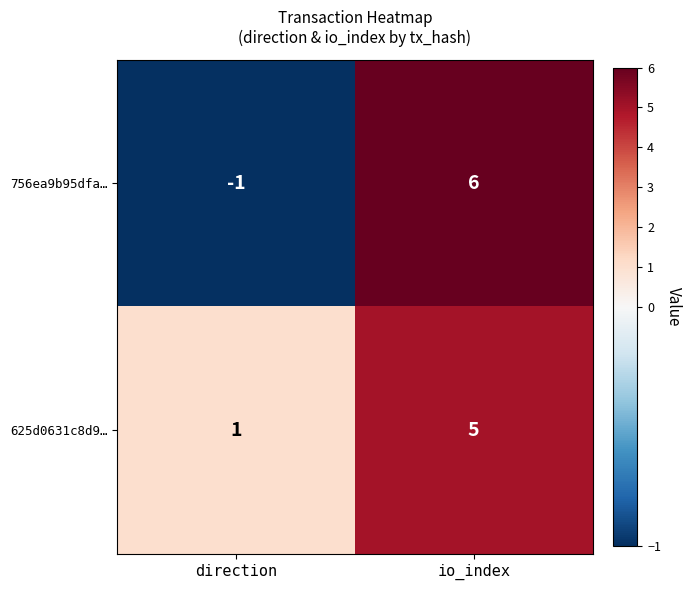

Which series has the largest total across all categories?

625d0631c8d9…